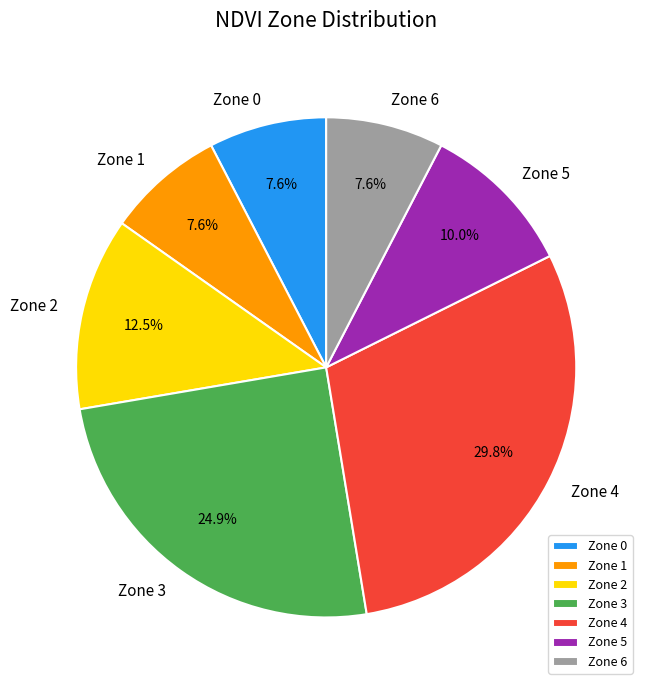

Is there any slice that represents more than half of the pie?

No